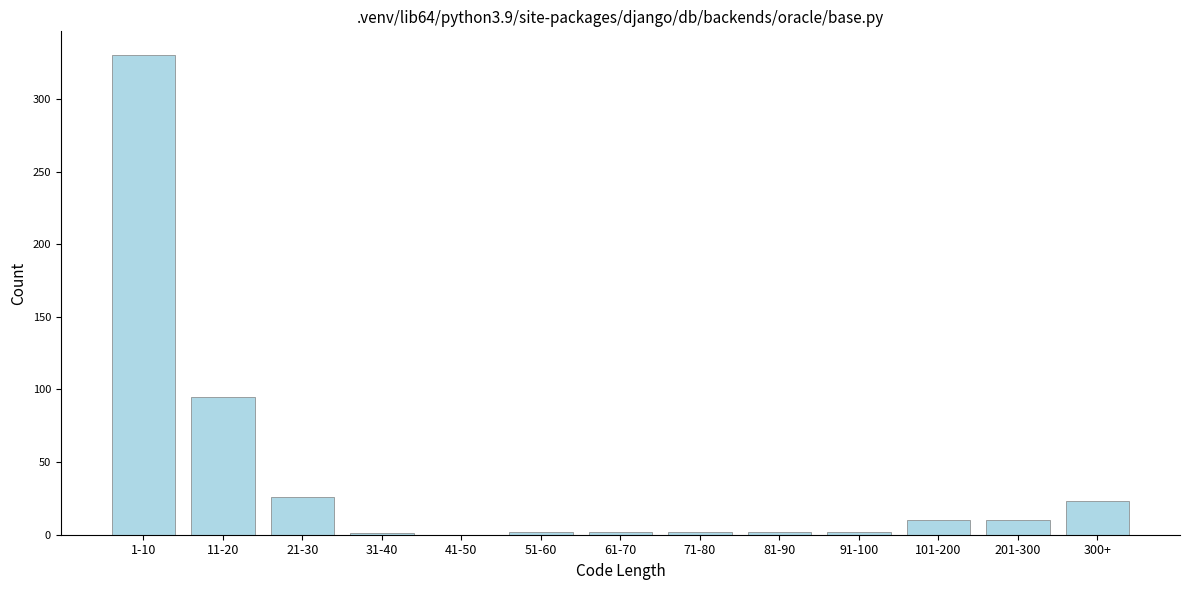

What is the greatest value displayed?

330